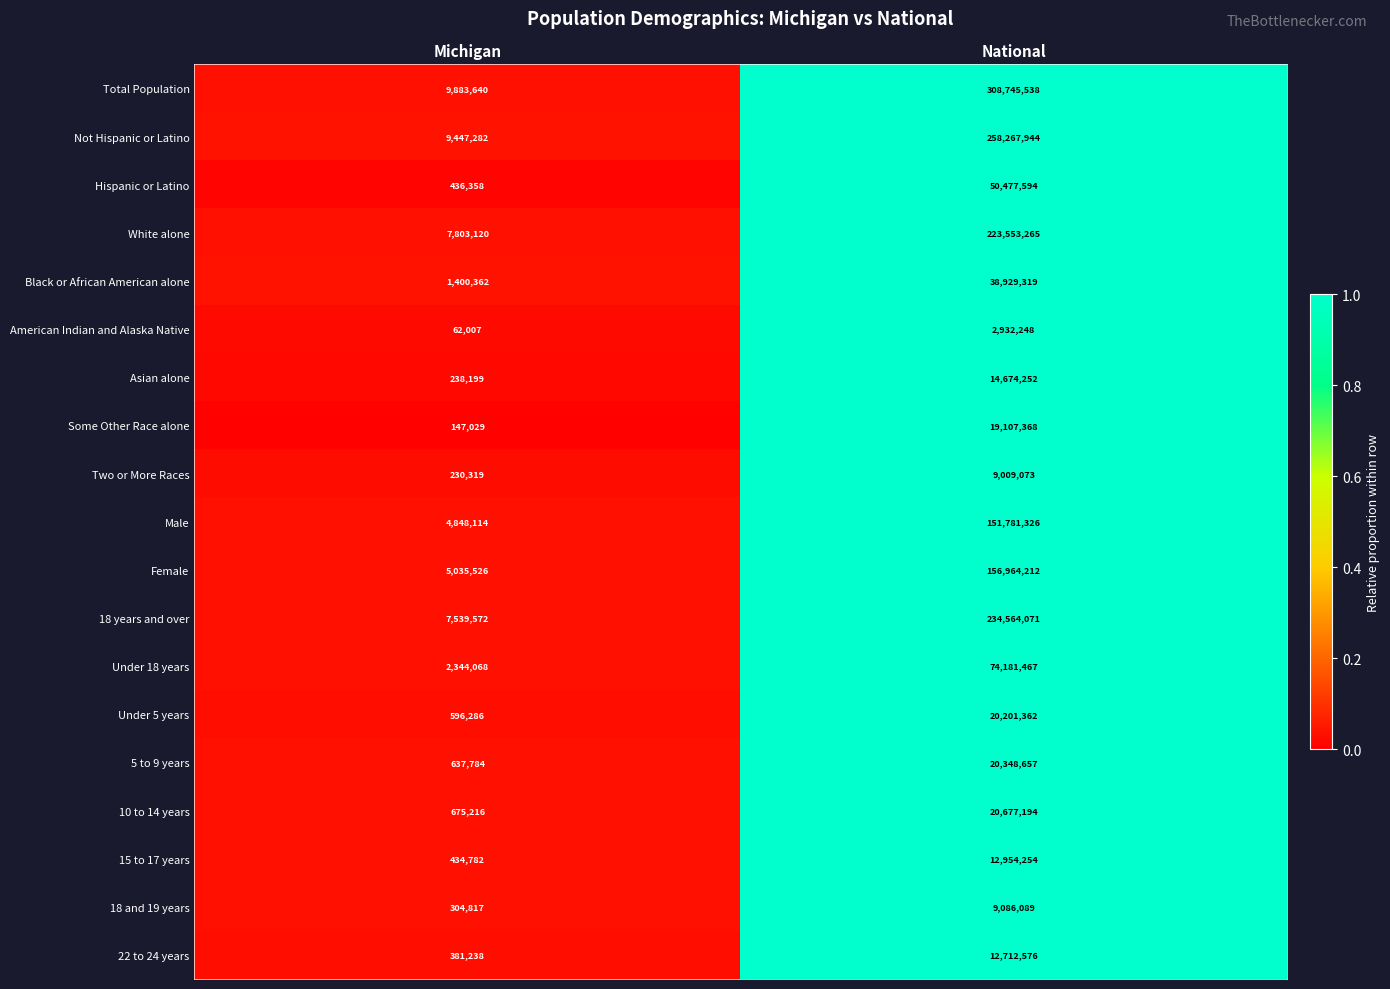

Rank the series by their maximum value, from lowest to highest.

American Indian and Alaska Native, Two or More Races, 18 and 19 years, 22 to 24 years, 15 to 17 years, Asian alone, Some Other Race alone, Under 5 years, 5 to 9 years, 10 to 14 years, Black or African American alone, Hispanic or Latino, Under 18 years, Male, Female, White alone, 18 years and over, Not Hispanic or Latino, Total Population